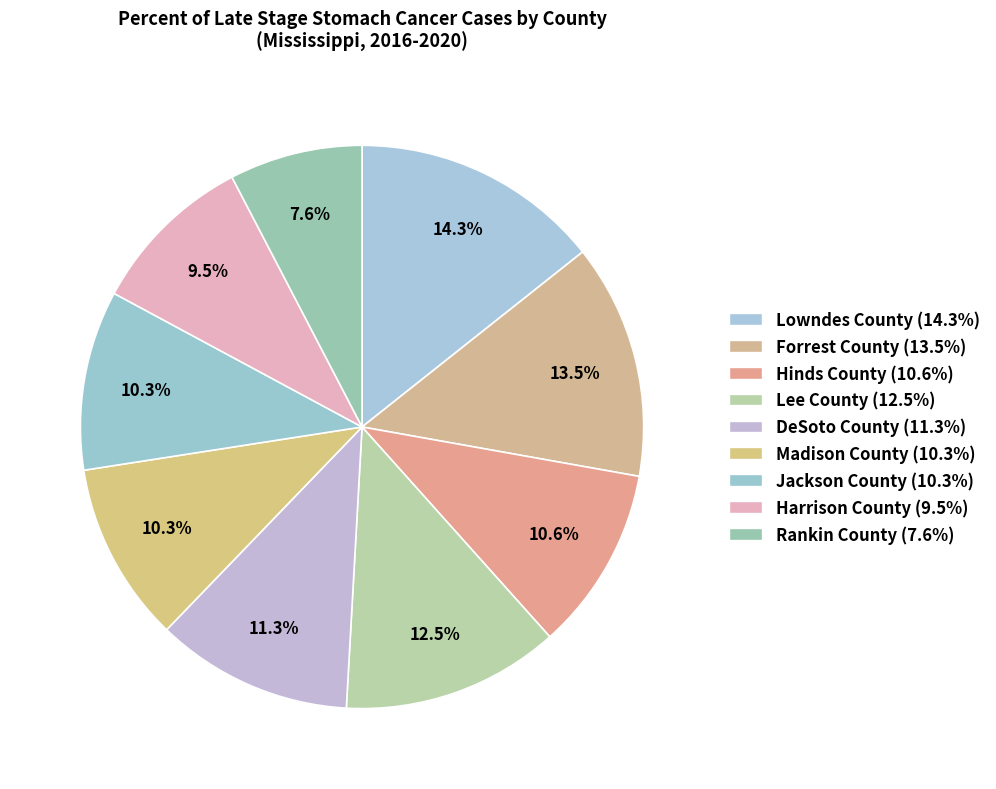

Which category has the smallest portion of the pie?

Rankin County